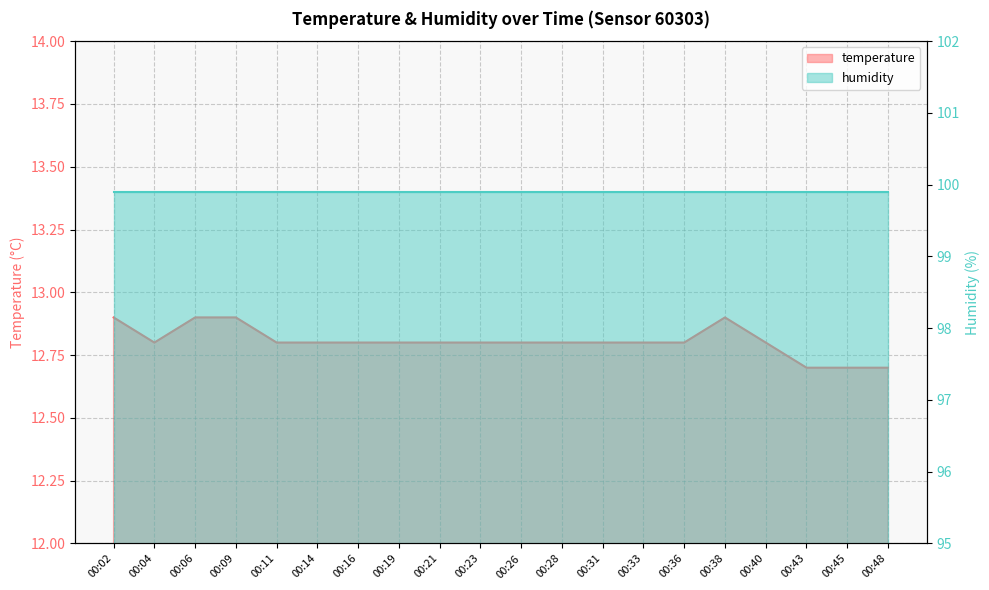

At which category does the data reach its first local peak?

00:38